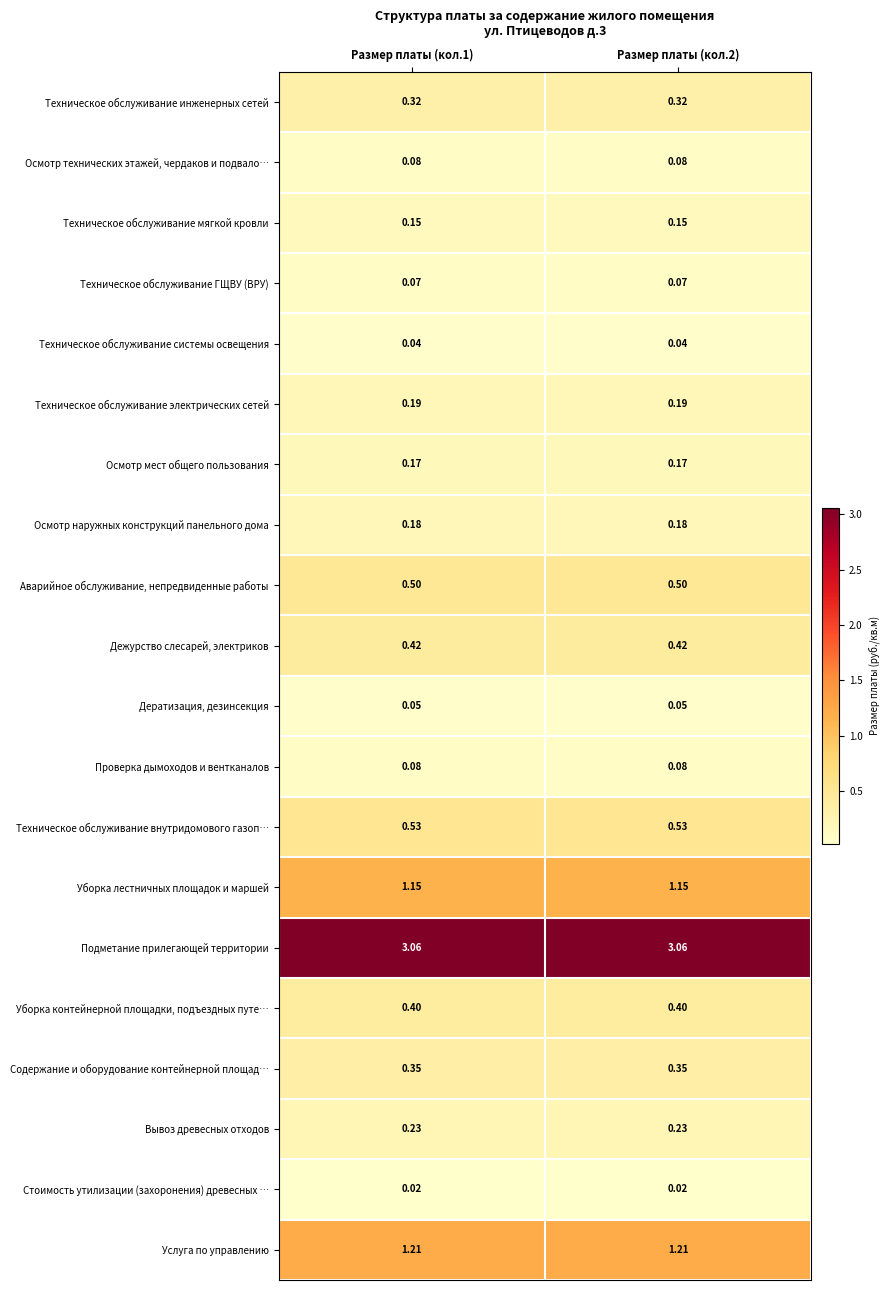

Is the value of Аварийное обслуживание, непредвиденные работы at Размер платы (кол.2) greater than the value of Подметание прилегающей территории at Размер платы (кол.1)?

No